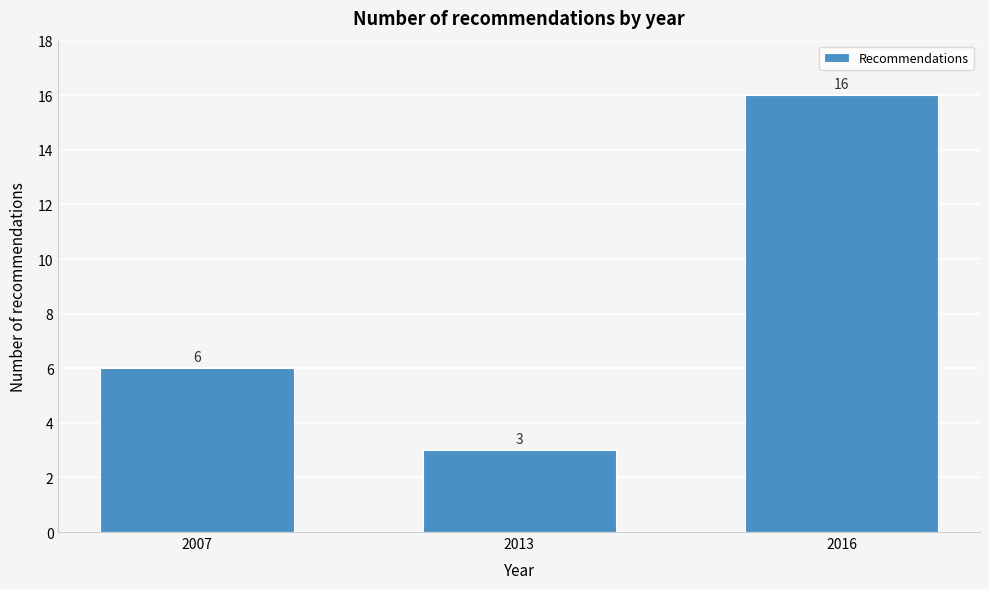

Reading left to right, what are all the values shown in this chart?

6	3	16